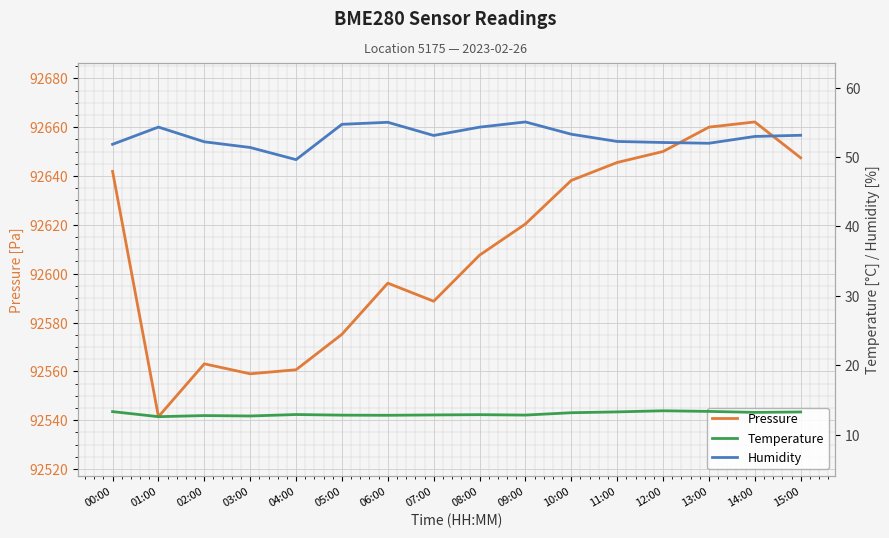

At which label does Pressure reach its minimum?

01:00